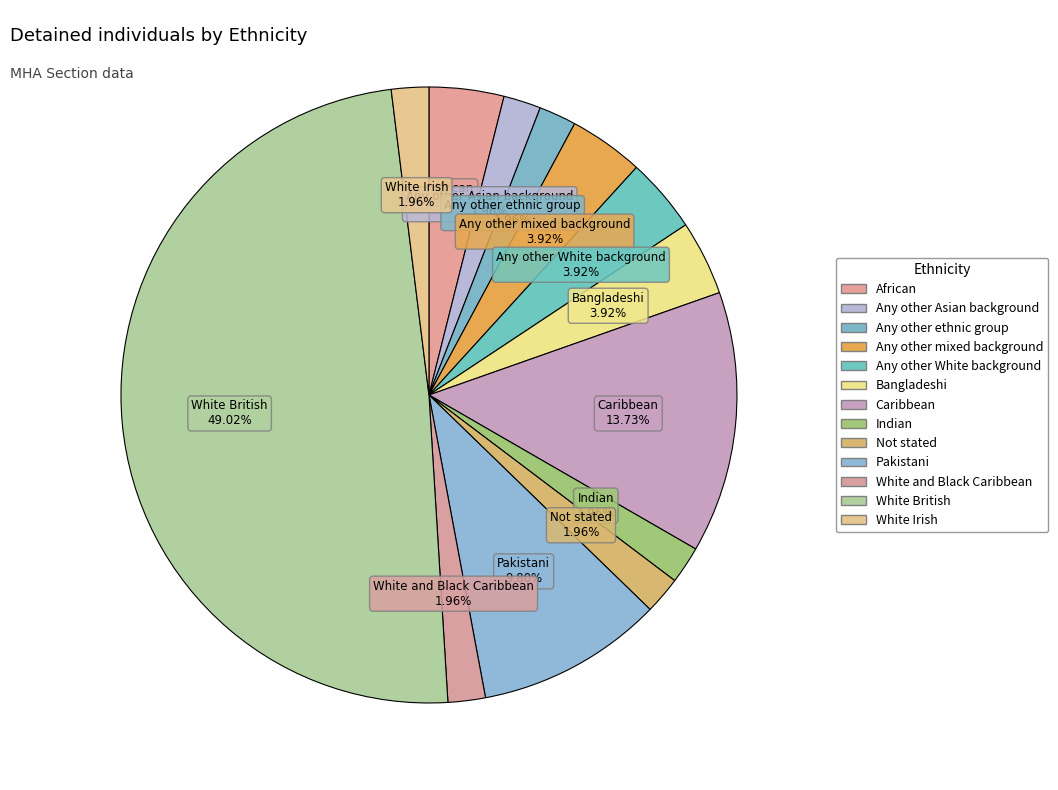

How many segments does this pie chart have?

13